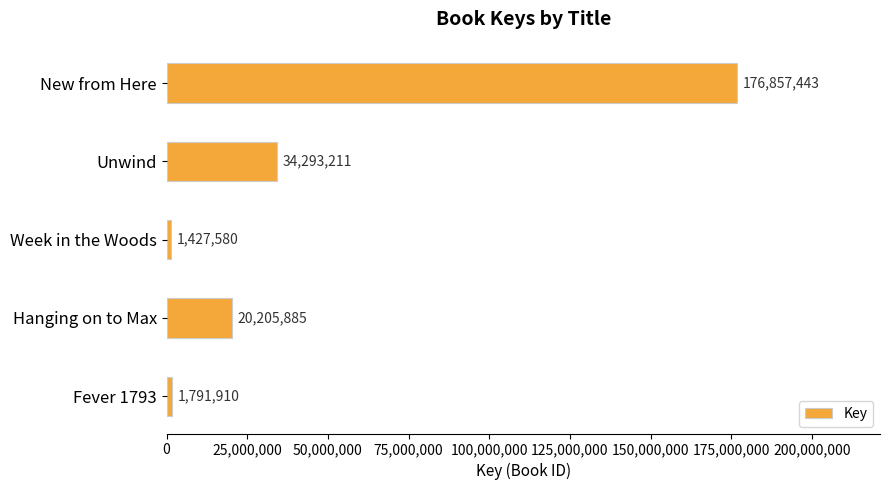

List the labels in order of value, smallest first.

Week in the Woods, Fever 1793, Hanging on to Max, Unwind, New from Here